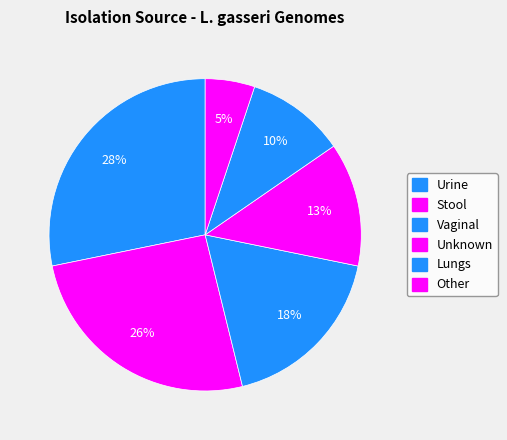

Approximately how many times larger is the value at Lungs compared to Other?

2.0